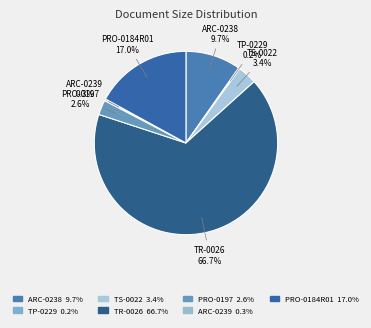

Between PRO-0197 and ARC-0239, which is larger?

PRO-0197